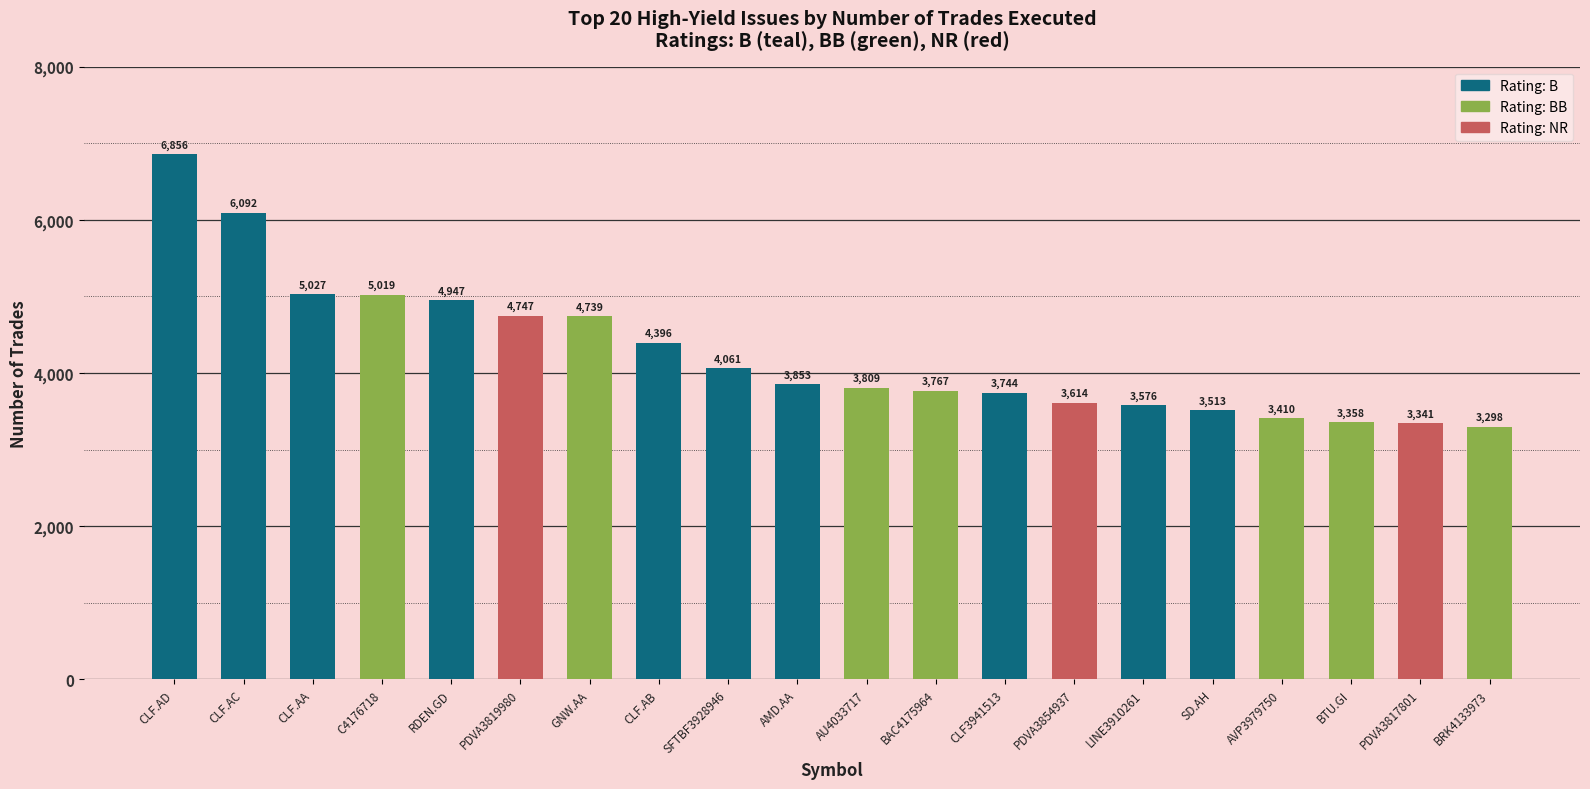

List the labels in order of value, largest first.

CLF.AD, CLF.AC, CLF.AA, C4176718, RDEN.GD, PDVA3819980, GNW.AA, CLF.AB, SFTBF3928946, AMD.AA, AU4033717, BAC4175964, CLF3941513, PDVA3854937, LINE3910261, SD.AH, AVP3979750, BTU.GI, PDVA3817801, BRK4133973